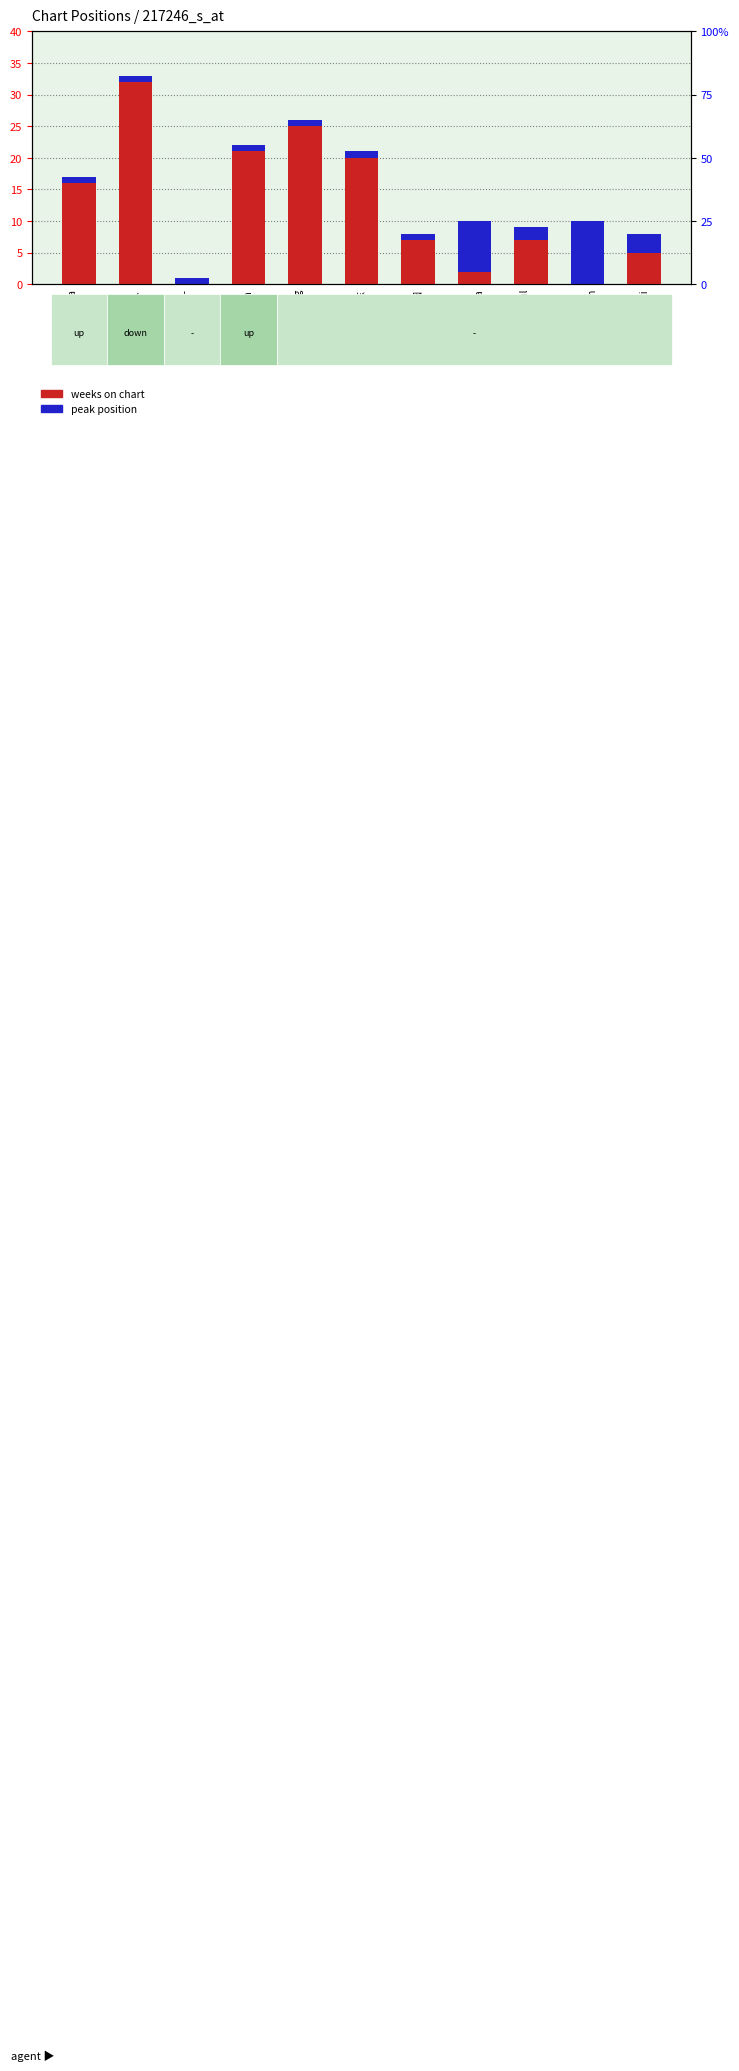

What position from the left is Andante,
Op. Posth?

10